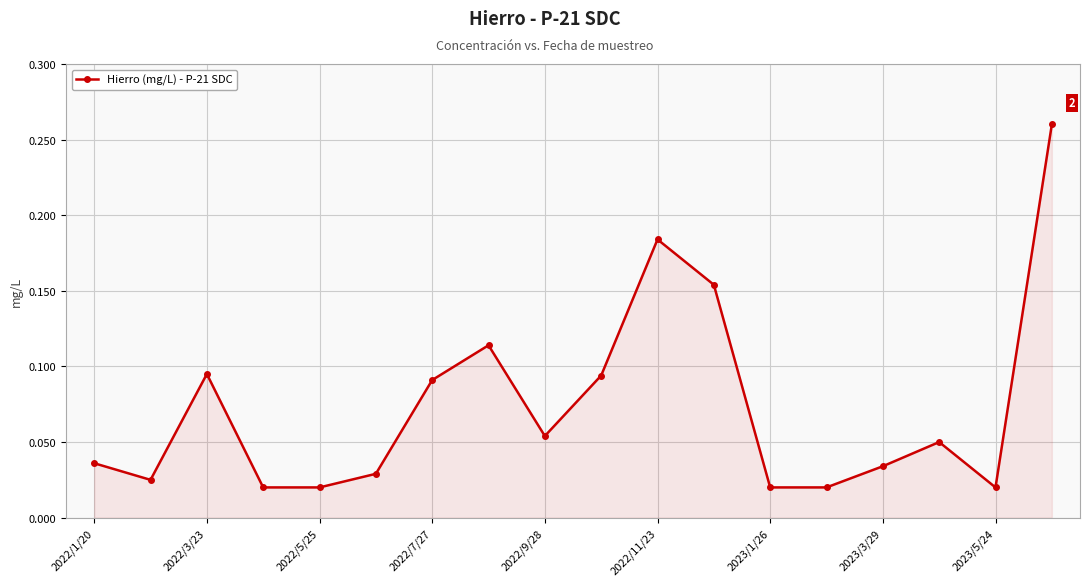

True or false: the data has more than 2 interior local peaks.

True